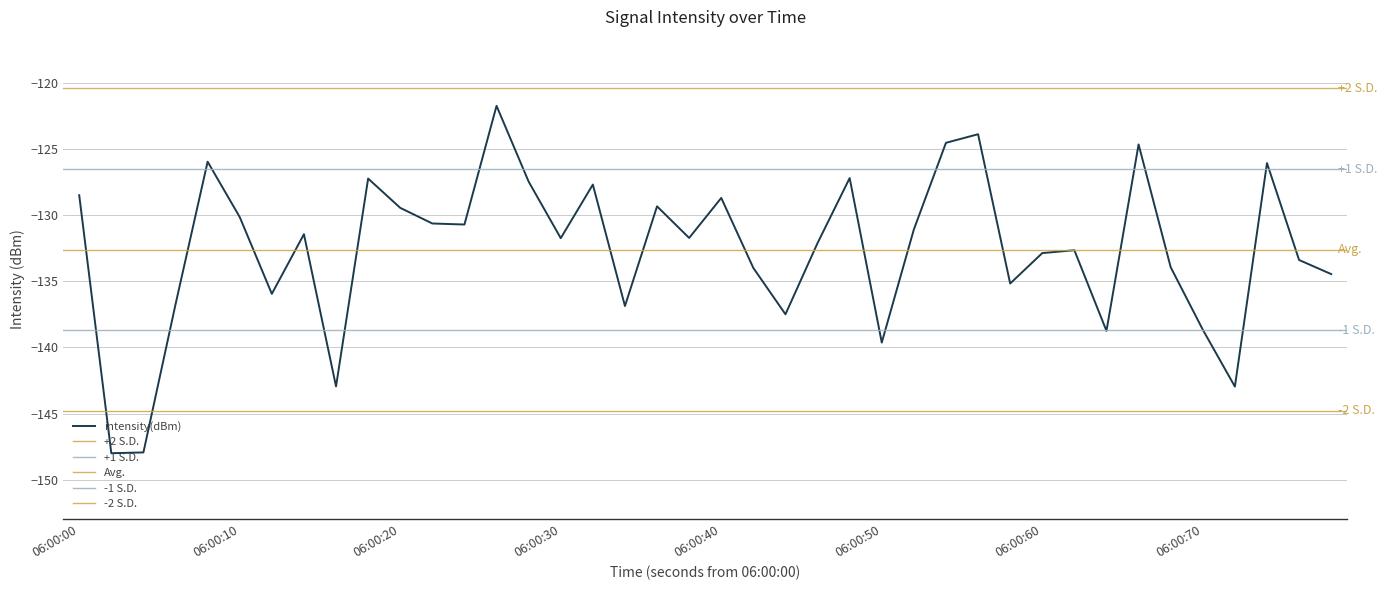

Is it true that intensity(dBm) equals -131.7 at 06:00:30?

True